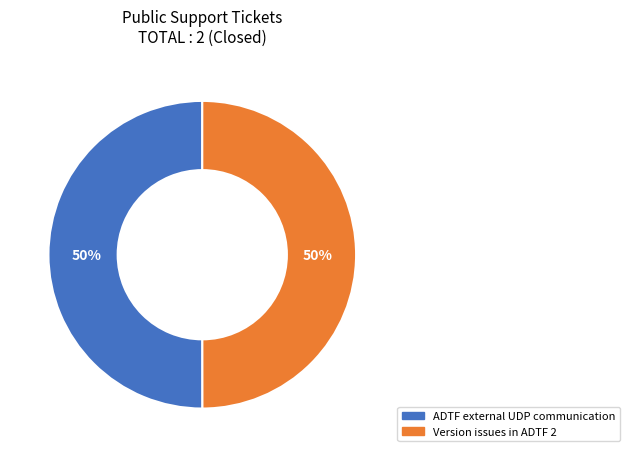

To the nearest percent, what is the combined percentage of Version issues in ADTF 2 and ADTF external UDP communication?

100%